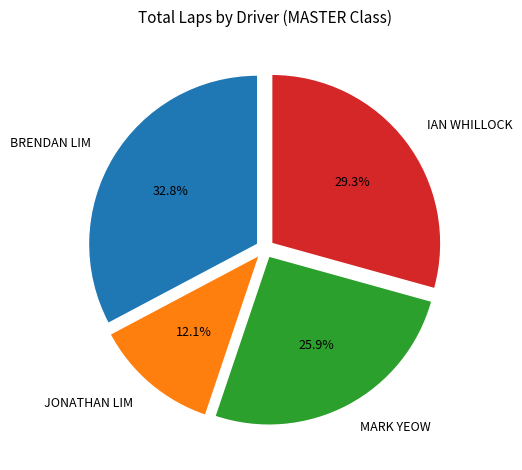

Rank the categories by value from lowest to highest.

JONATHAN LIM, MARK YEOW, IAN WHILLOCK, BRENDAN LIM